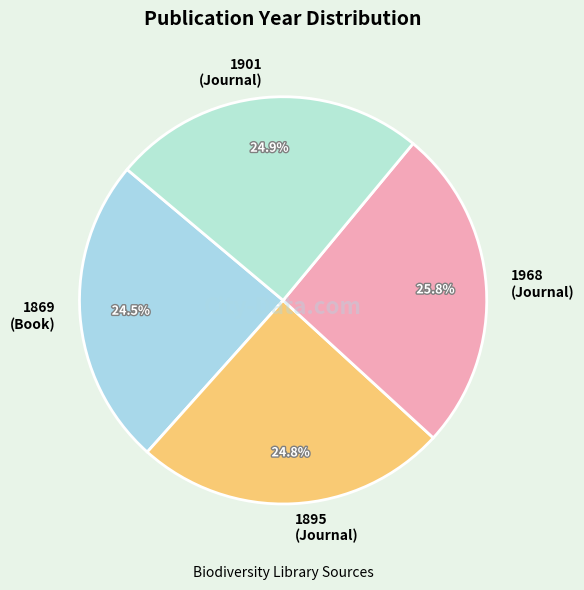

How many slices are in this pie chart?

4